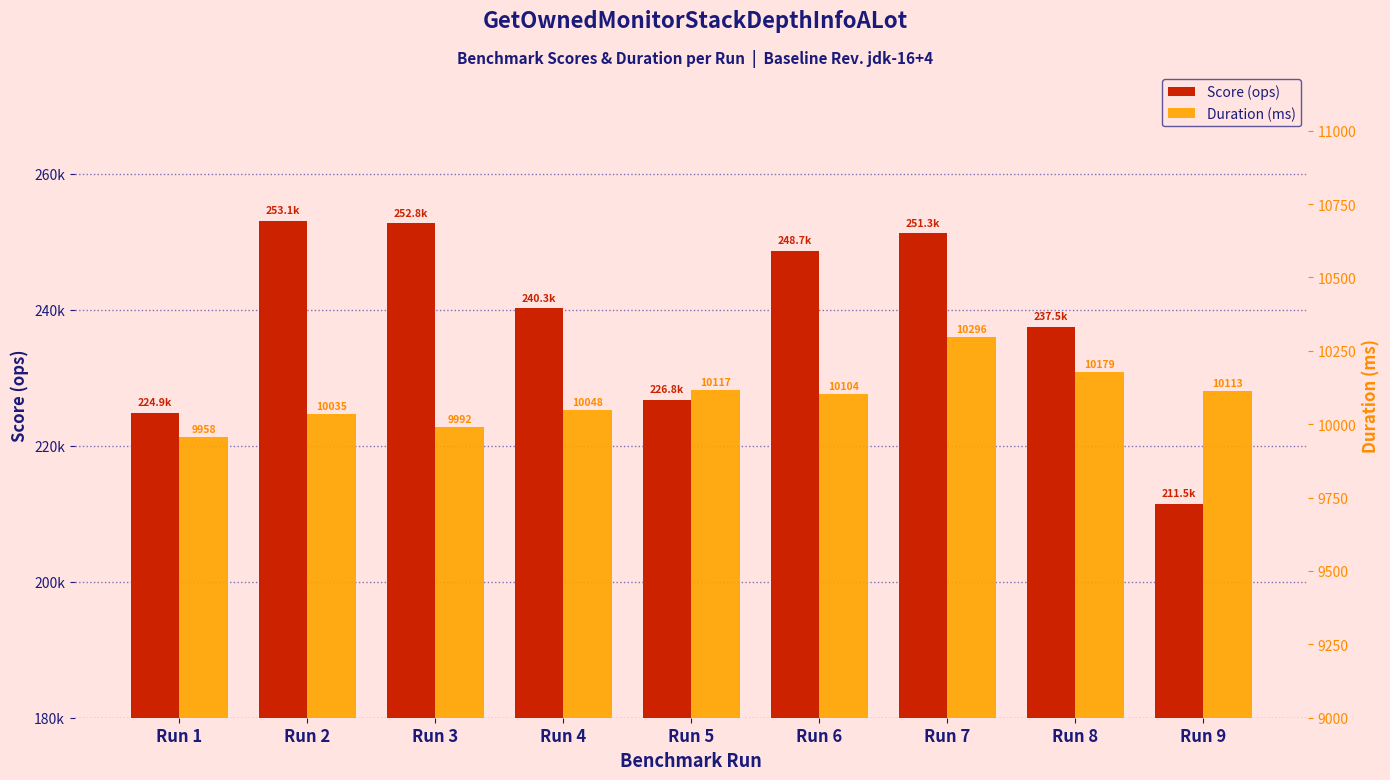

Is the value of Duration (ms) at Run 2 greater than the value of Score (ops) at Run 1?

No